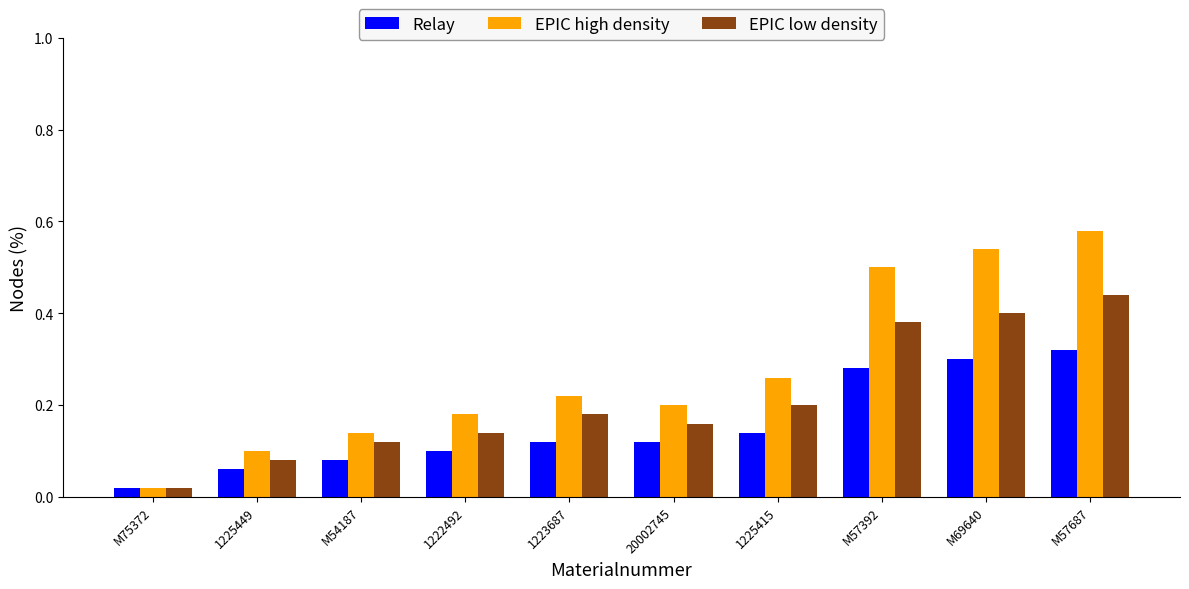

What is the label of the 6th bar from the right?

1223687